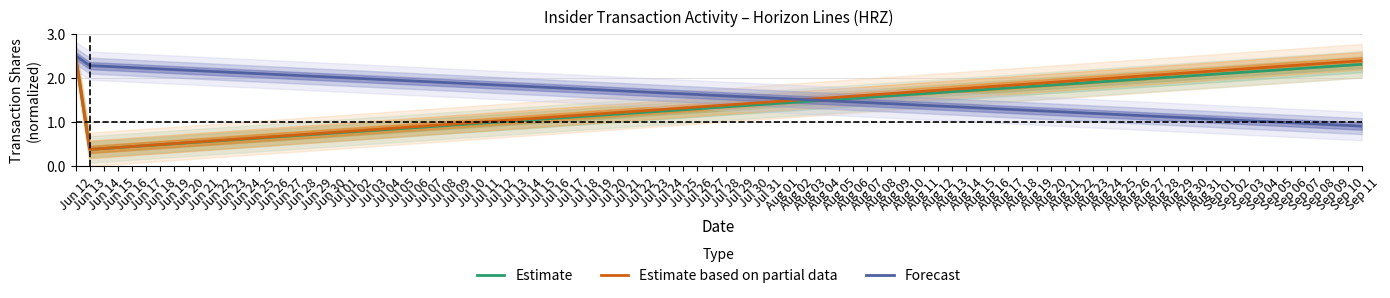

True or false: Estimate has a value of 0.7 at Jun 12.

False